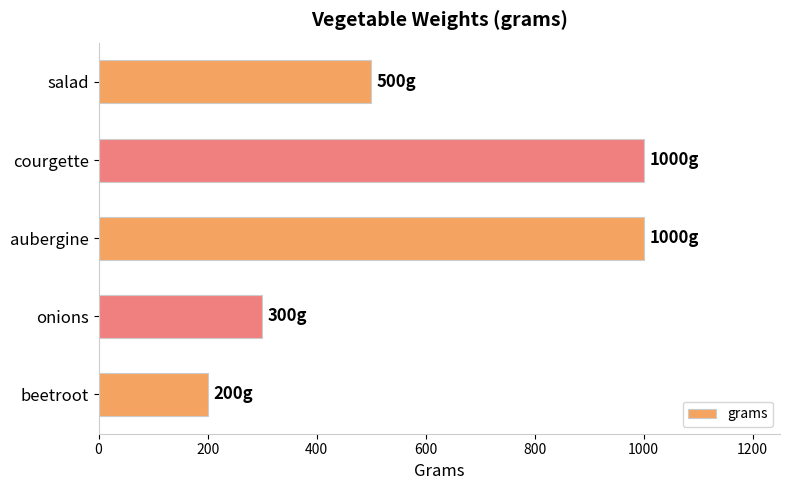

Does the chart contain stacked bars?

No